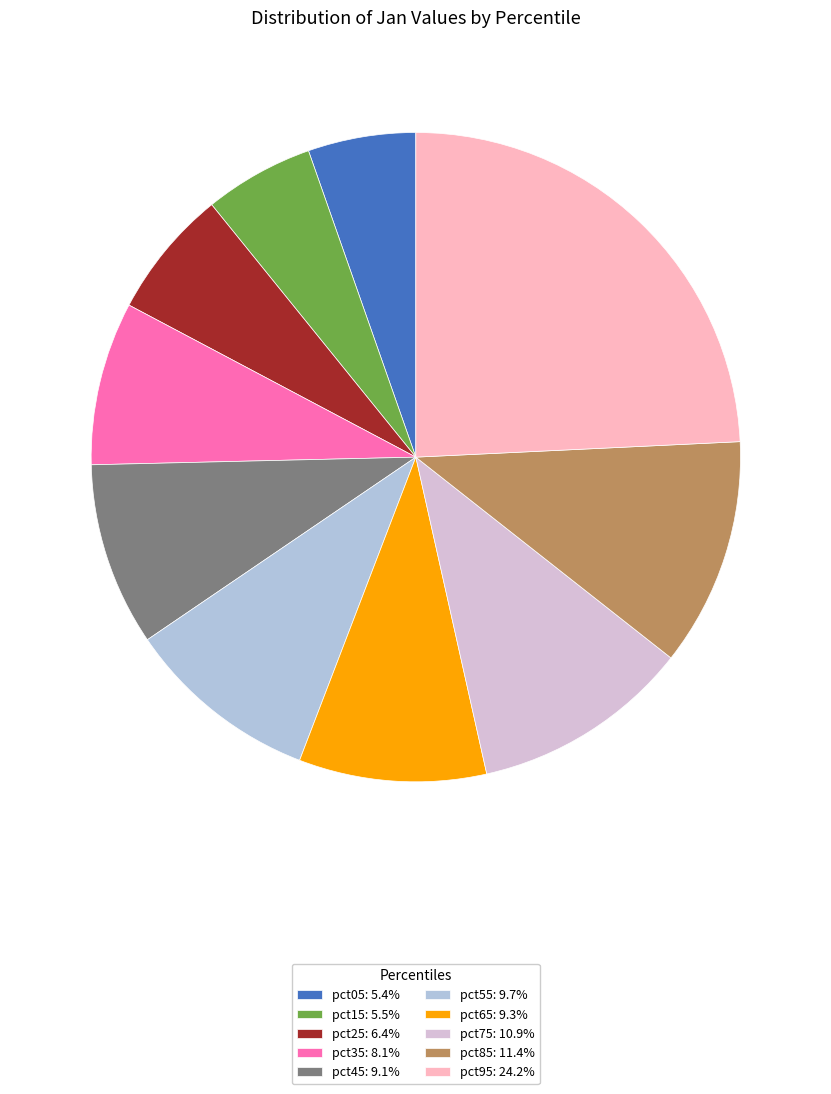

Do pct25: 6.4% and pct75: 10.9% together represent more than half of the pie?

No